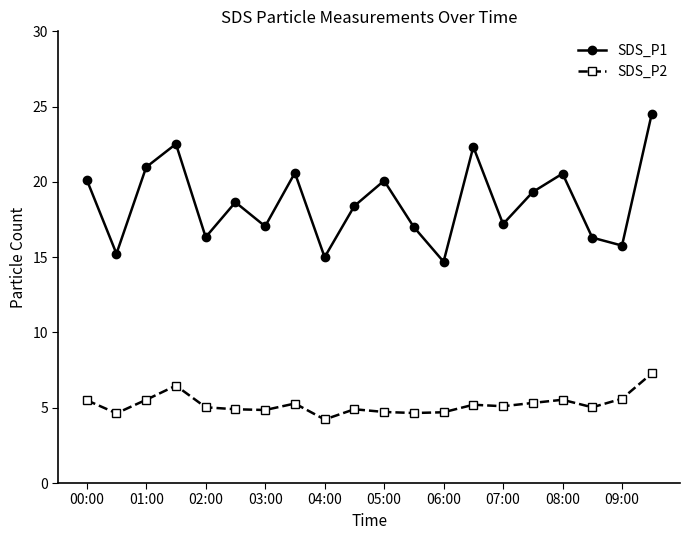

Rank the series by their maximum value, from lowest to highest.

SDS_P2, SDS_P1